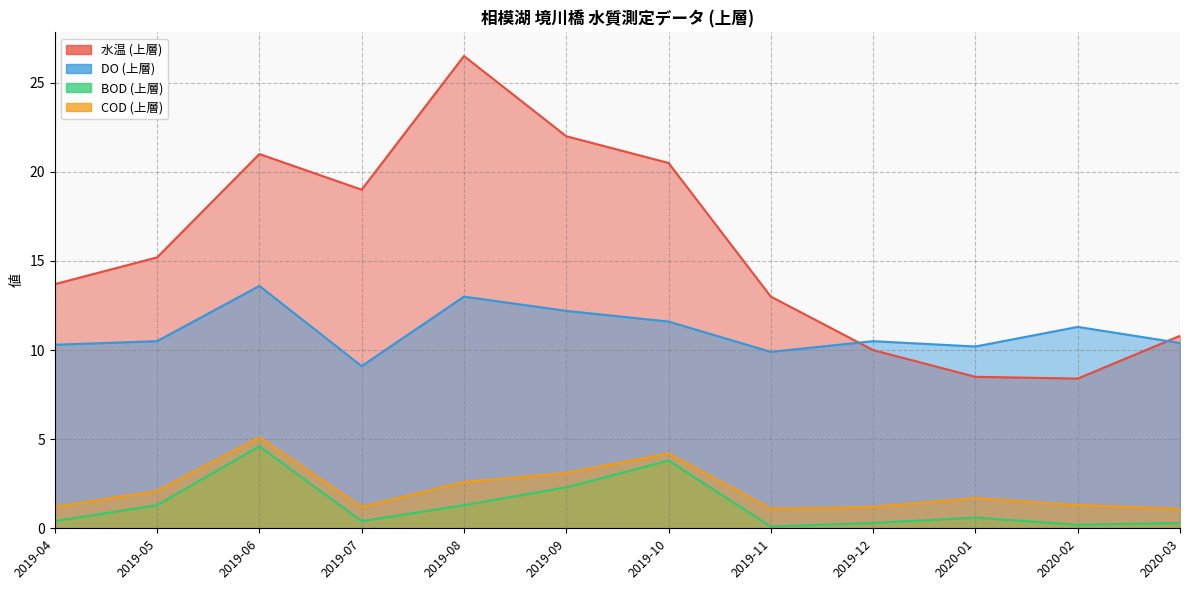

How many lines are shown in the chart?

4